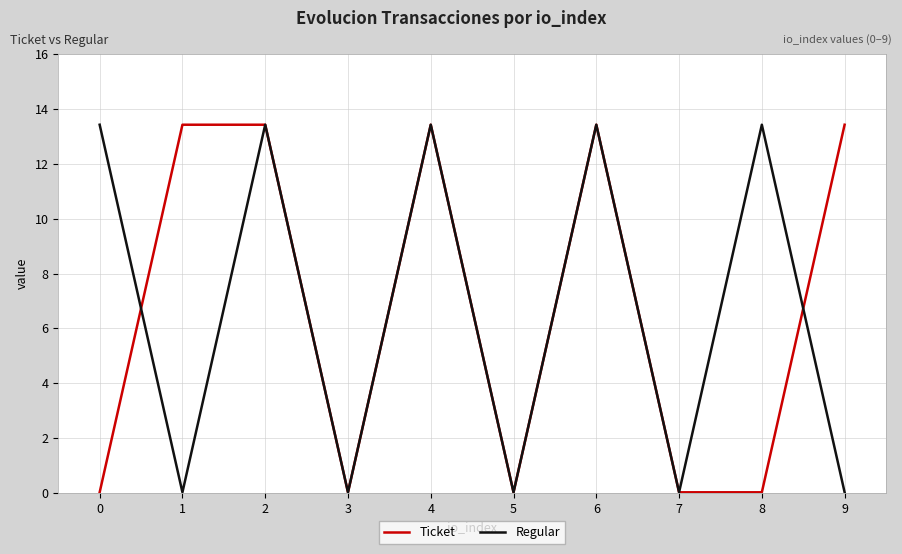

The Regular series shows 19.0 at 6. True or false?

False